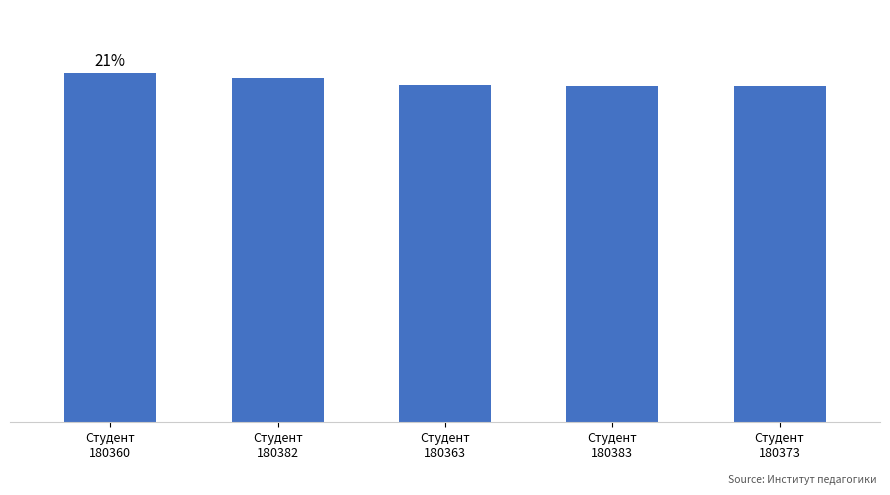

List the labels in order of value, largest first.

Студент
180360, Студент
180382, Студент
180363, Студент
180383, Студент
180373